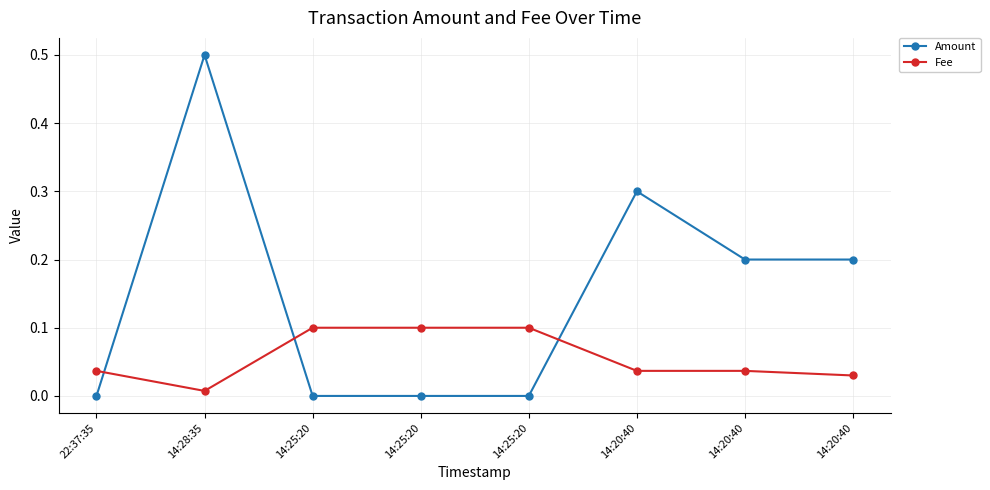

What is the difference between the Amount values at 14:25:20 and 14:28:35?

0.5